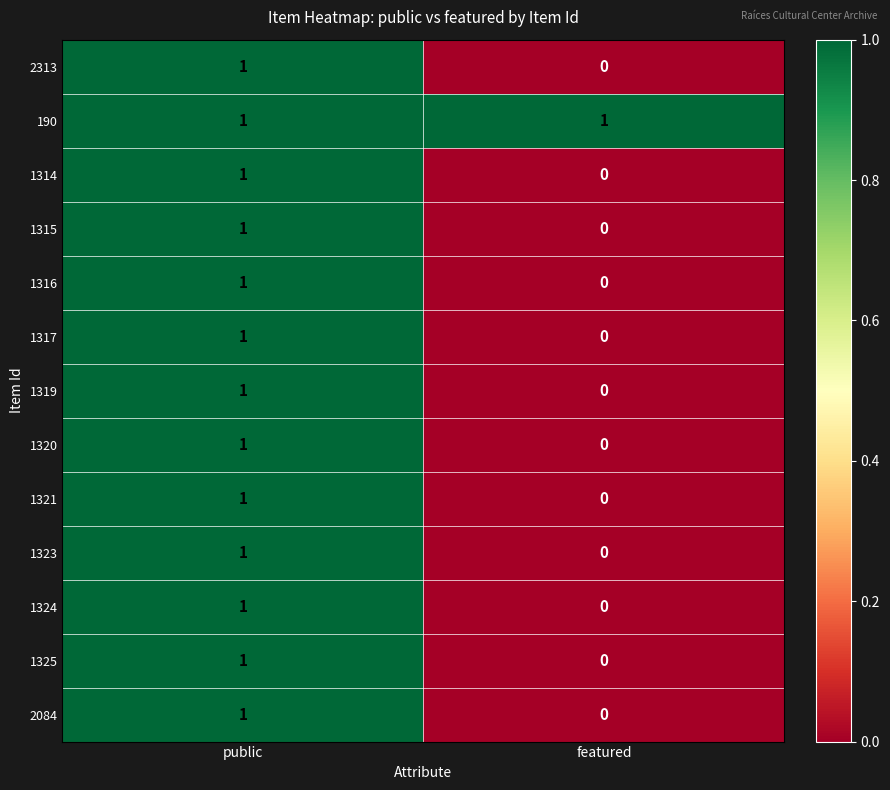

True or false: 1323 has a value of 1 at public.

True